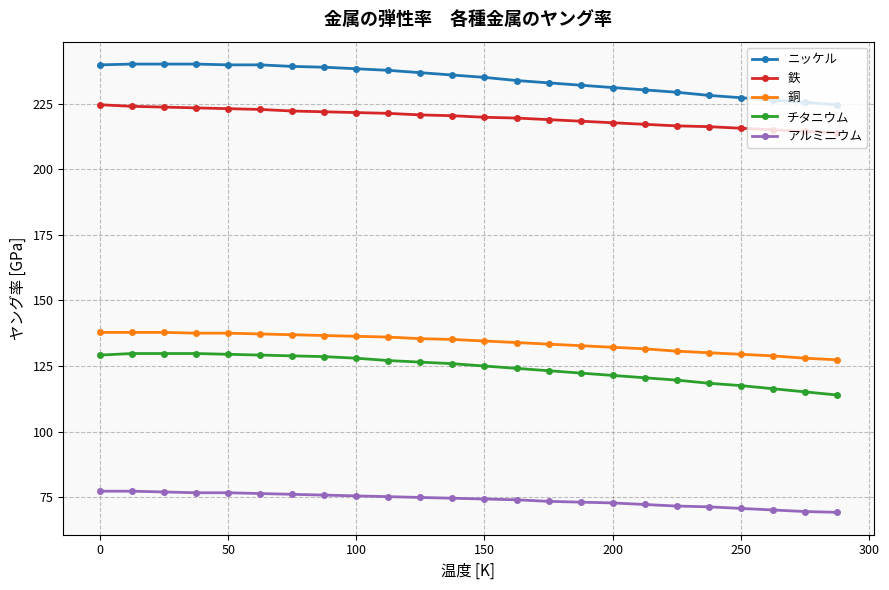

Which series has the largest total across all categories?

ニッケル